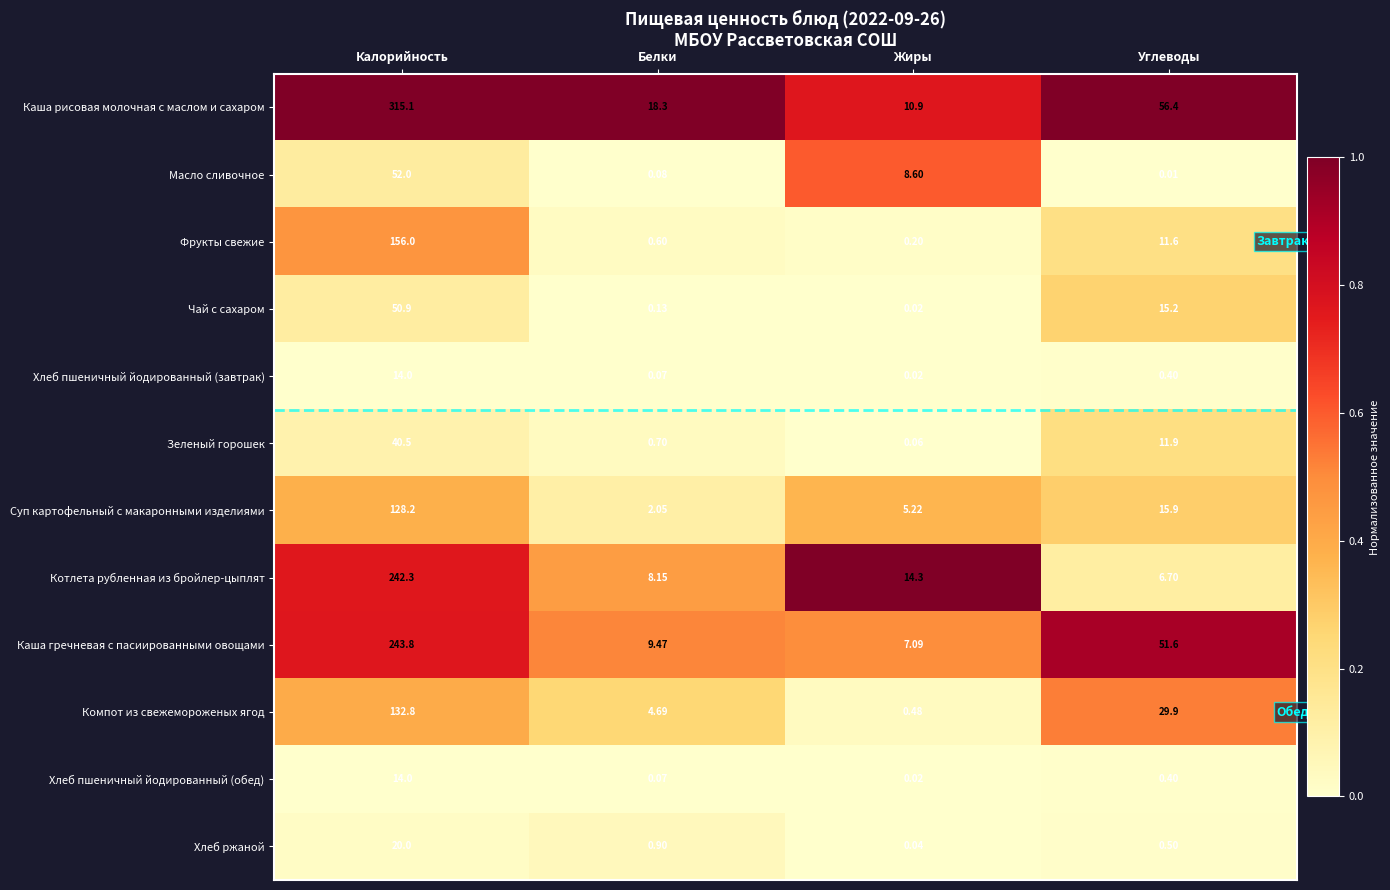

At which label does Чай с сахаром first exceed 15?

Калорийность